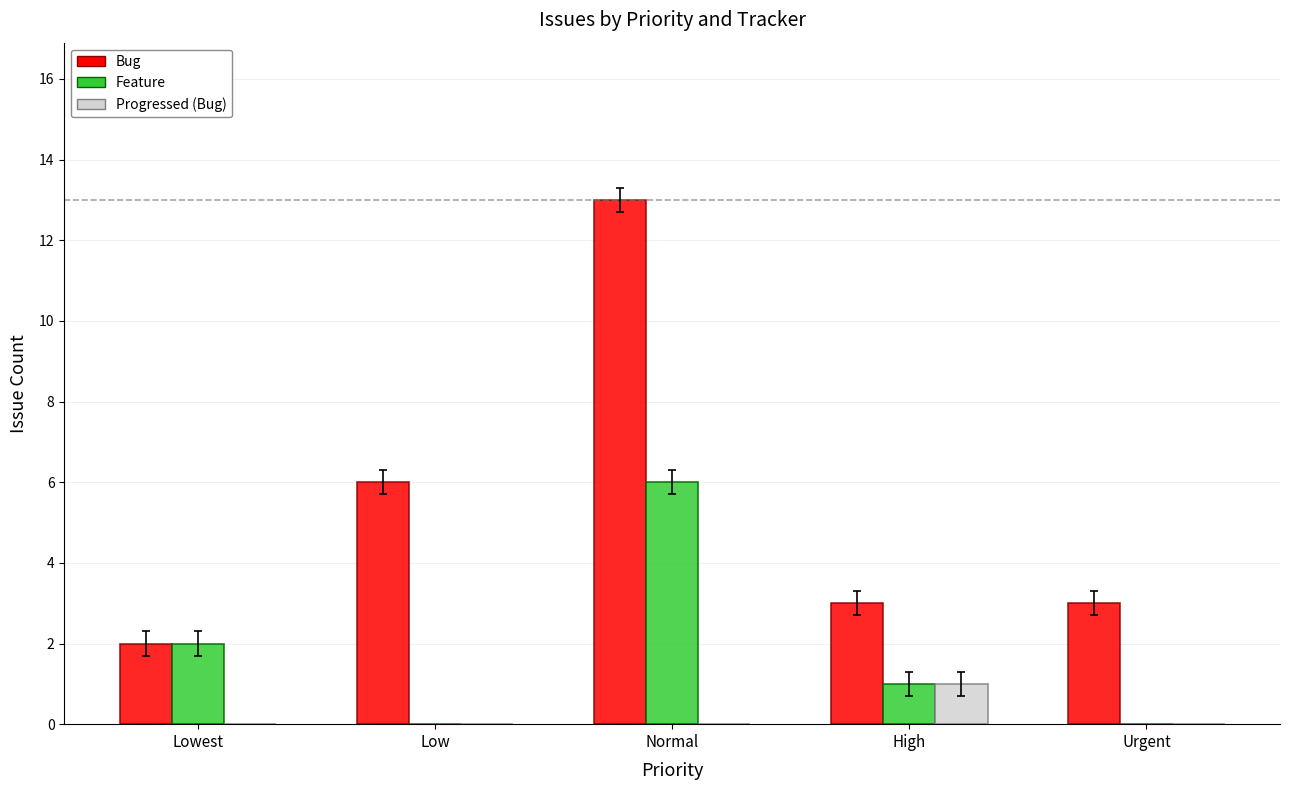

Which series changed the most between Low and Normal?

Bug